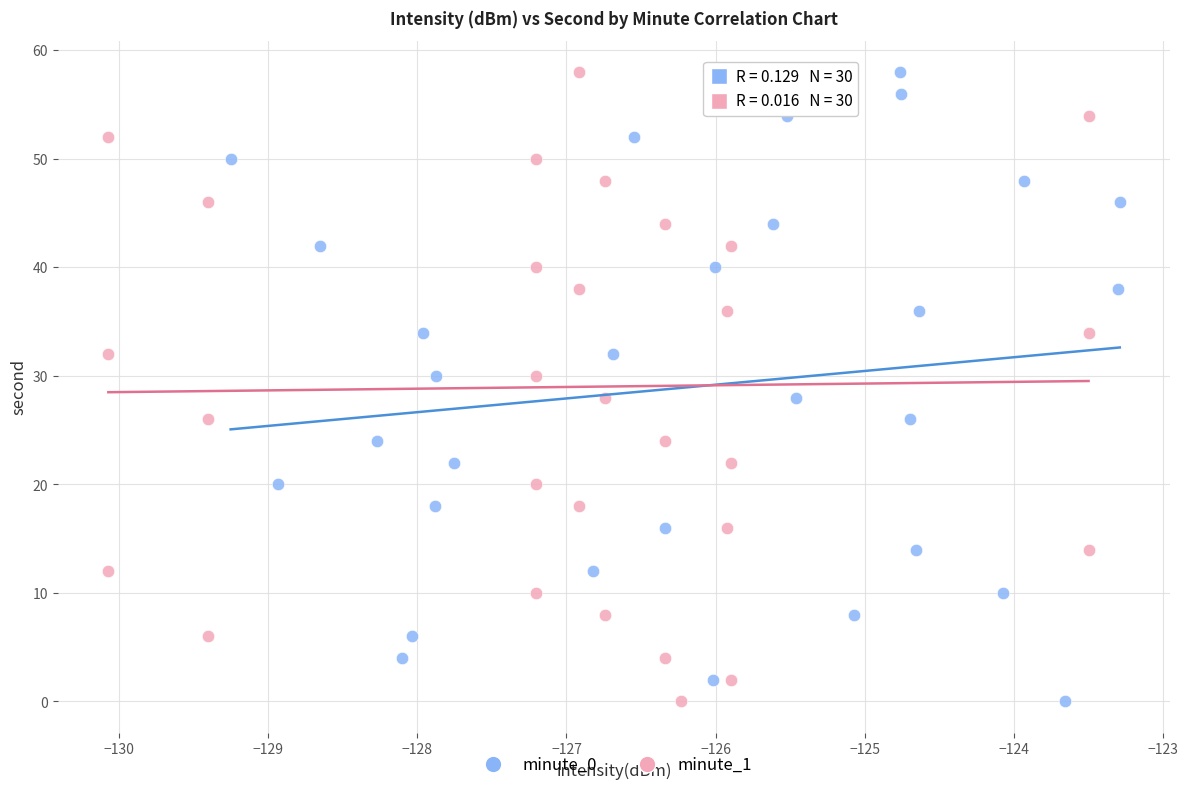

What are all the series names shown in the legend?

minute_0, minute_1